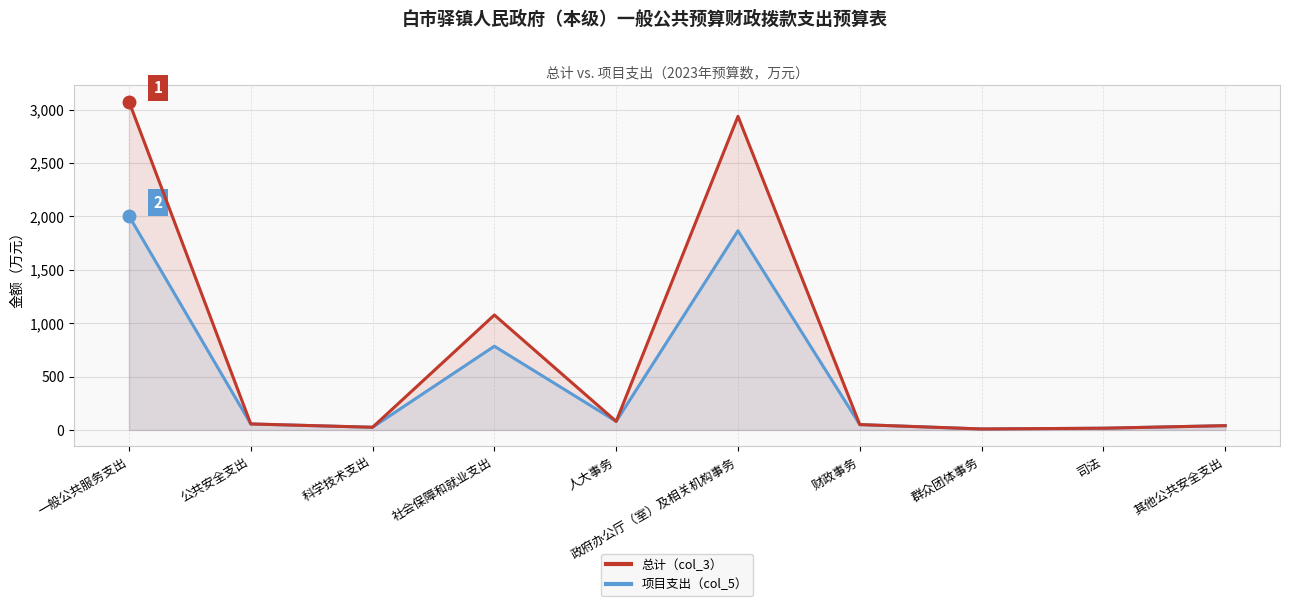

True or false: 项目支出（col_5） and 总计（col_3） cross at least once.

False